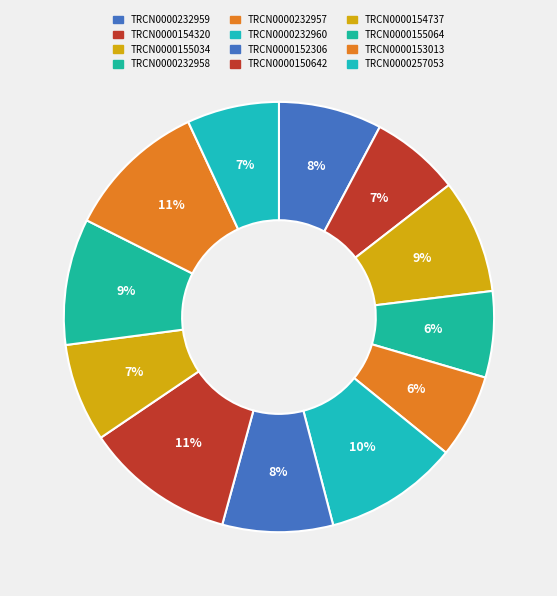

Is there a majority slice in this chart?

No